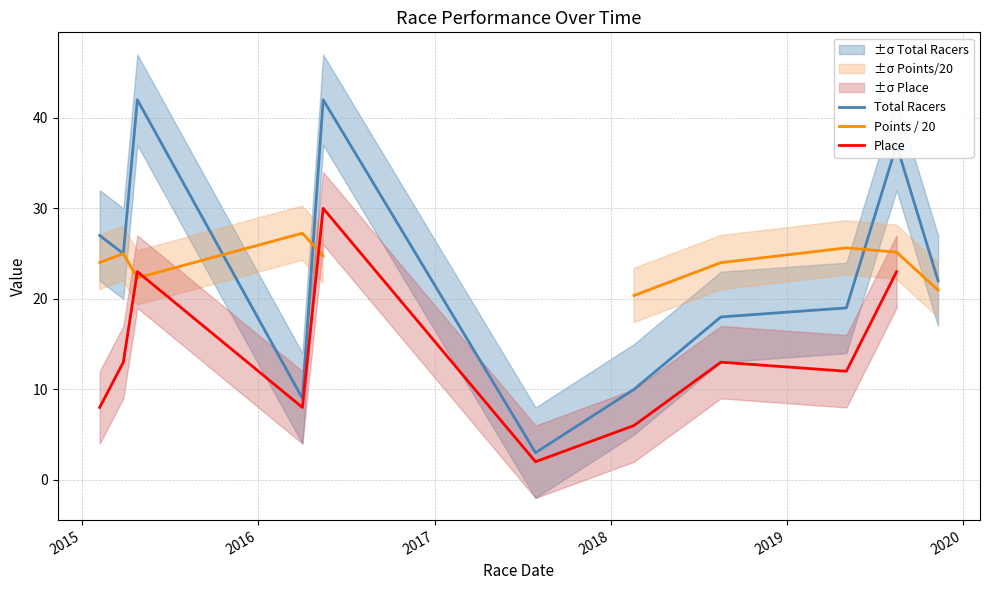

What is the maximum value for Total Racers?

42